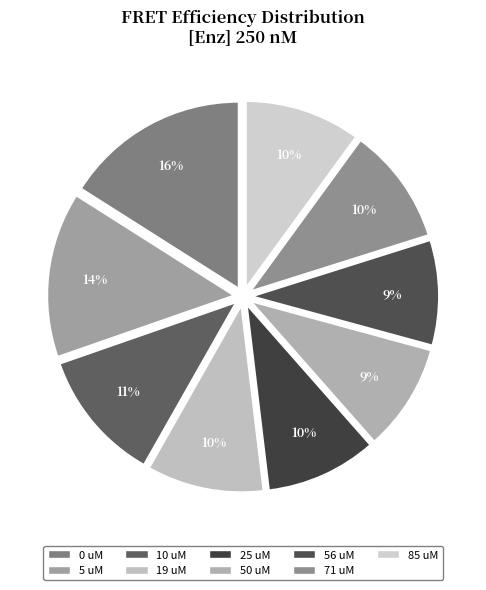

Rank the categories by value from highest to lowest.

0 uM, 5 uM, 10 uM, 19 uM, 71 uM, 85 uM, 25 uM, 50 uM, 56 uM